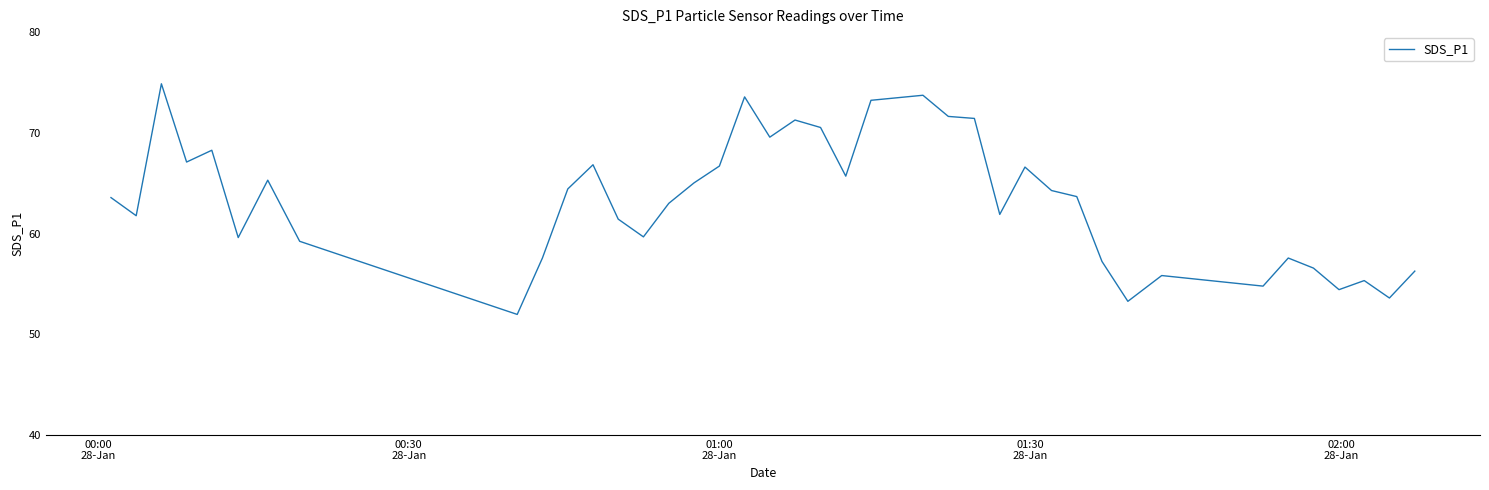

What is the greatest value displayed?

74.9